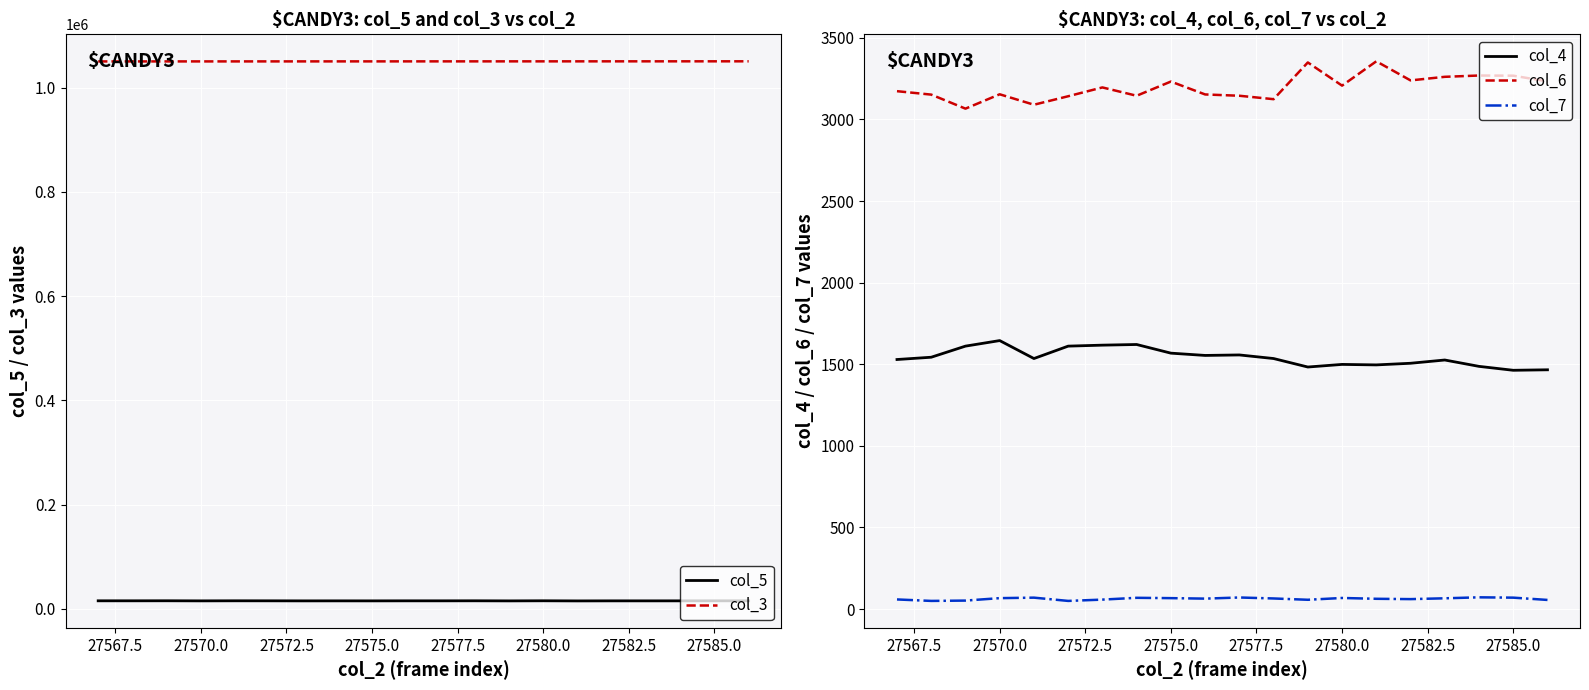

The col_6 series shows 1211 at 27585.0. True or false?

False